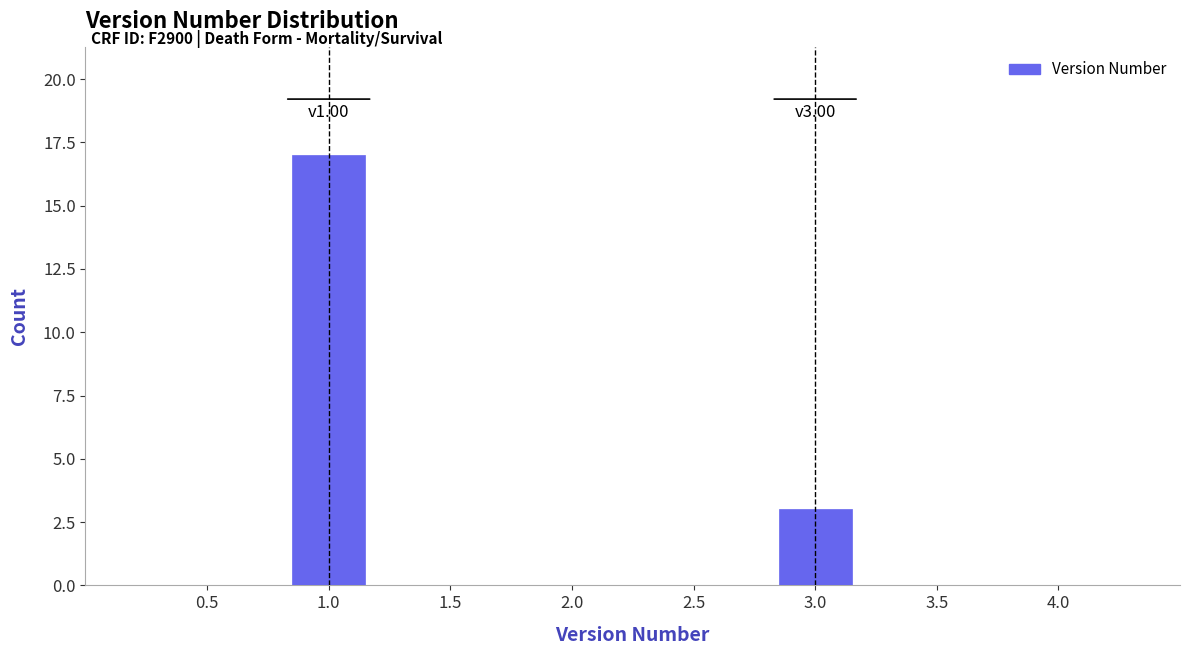

Reading left to right, what are all the values shown in this chart?

1.0=17	3.0=3